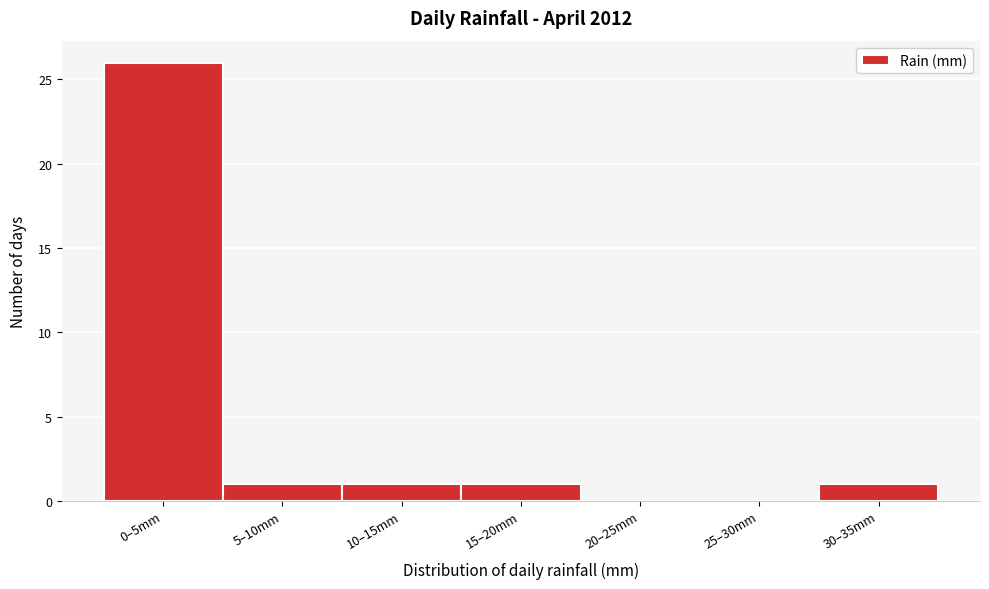

Reading left to right, what are all the values shown in this chart?

0–5mm=26	5–10mm=1	10–15mm=1	15–20mm=1	20–25mm=0	25–30mm=0	30–35mm=1